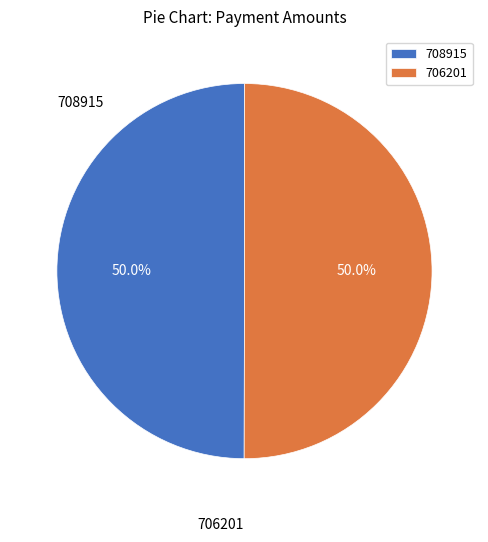

True or false: 708915 accounts for 50% of the total.

True